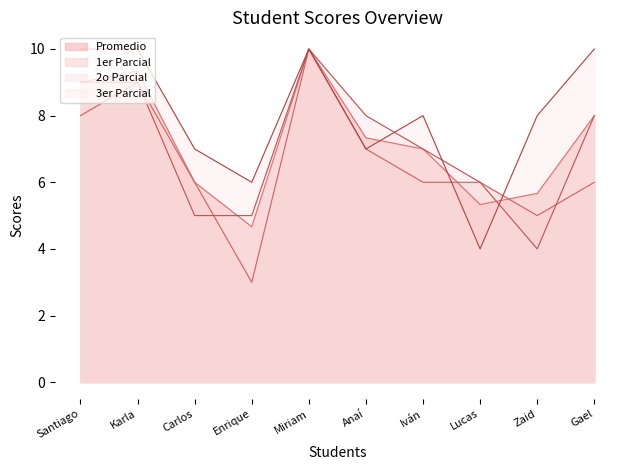

Where does the 2o Parcial series first go above 8?

Santiago